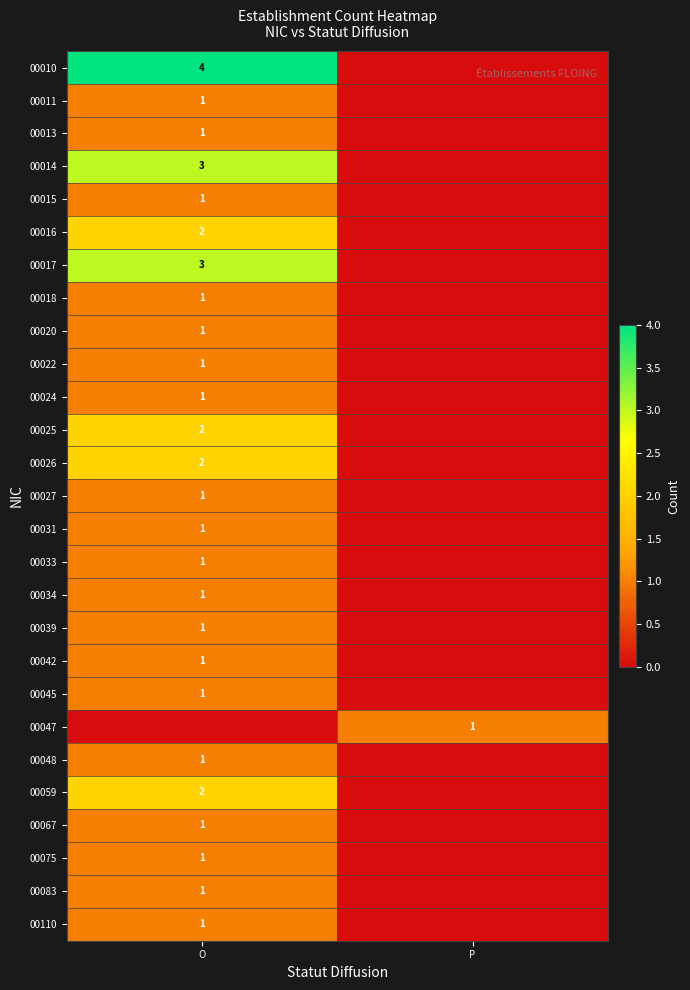

The value of 00013 at O is 1. True or false?

True